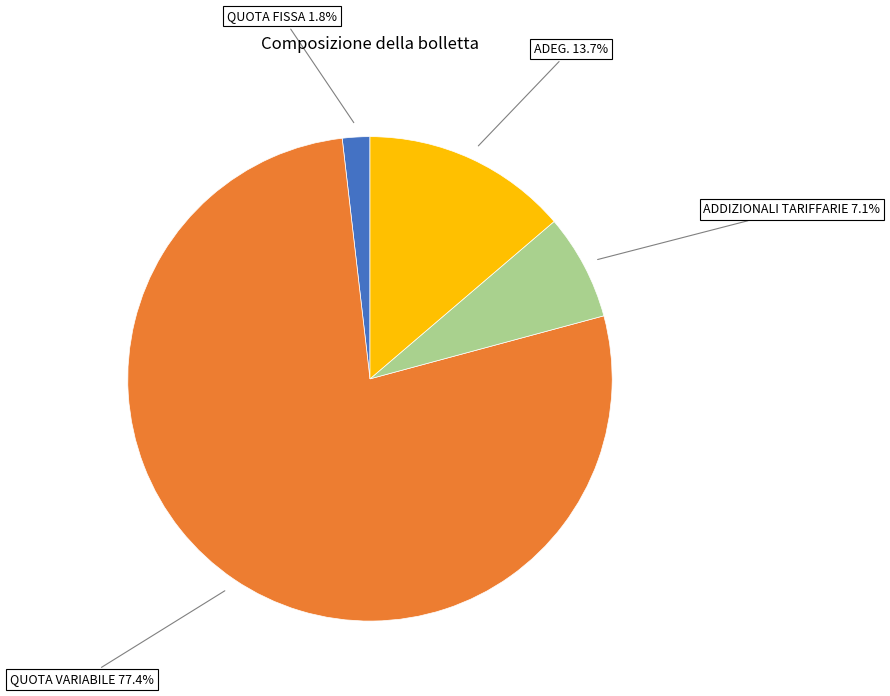

Is there any slice that represents more than half of the pie?

Yes